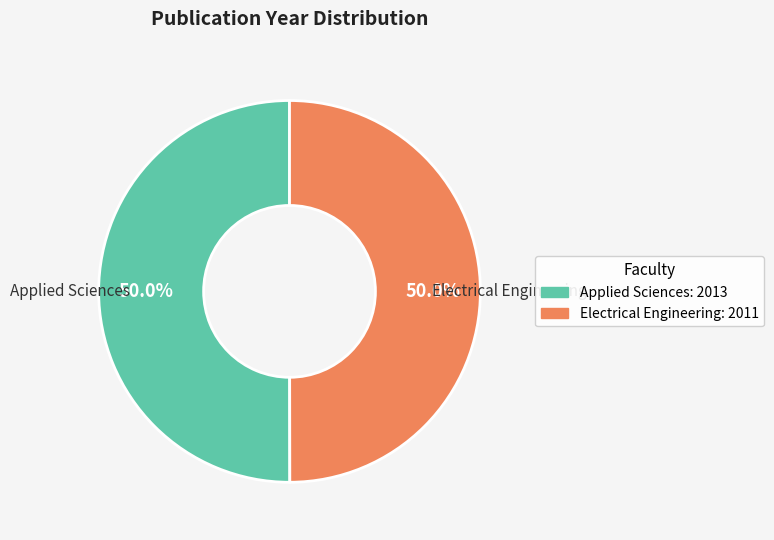

What is the ratio of the value at Electrical Engineering: 2011 to the value at Applied Sciences: 2013?

1.0